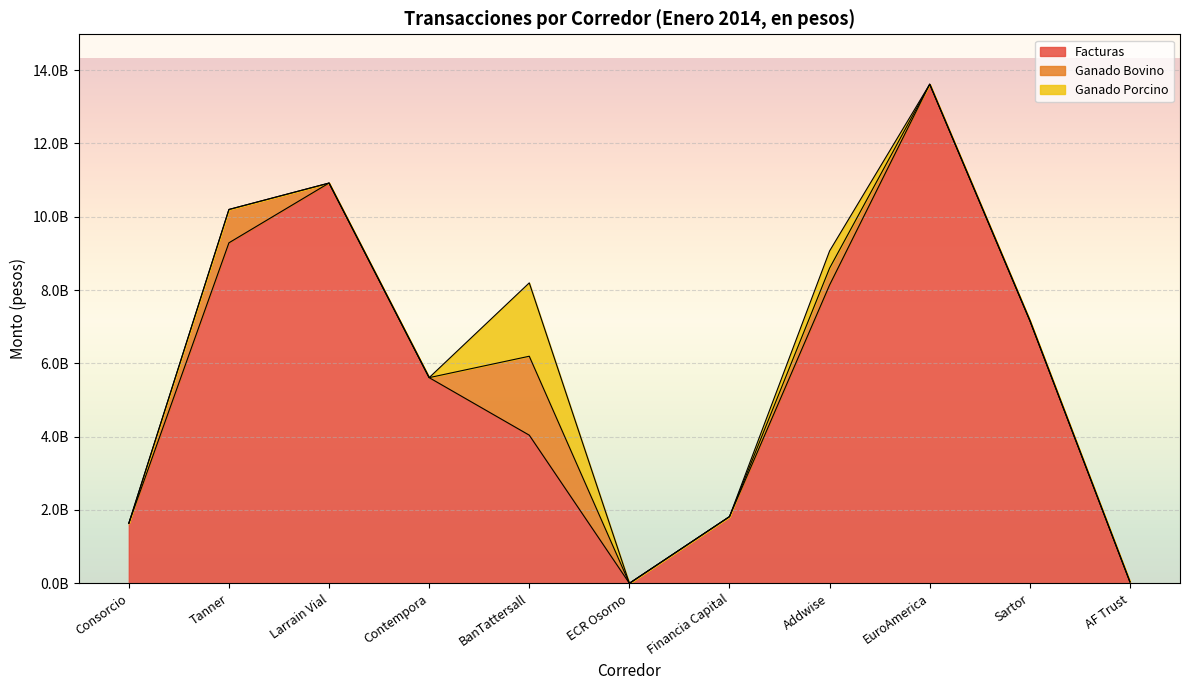

Between Consorcio and AF Trust, which series saw the biggest shift?

Facturas